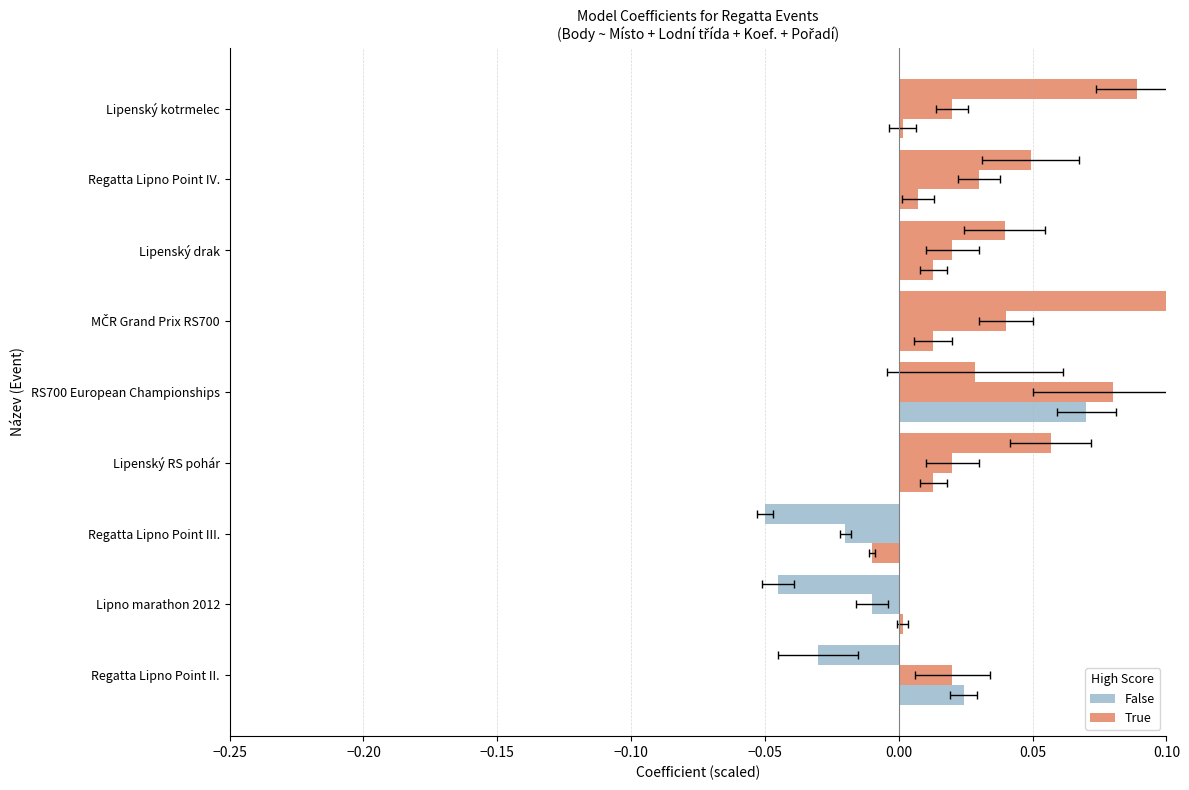

What is the difference between the second highest and second lowest values in the Body series?

0.1